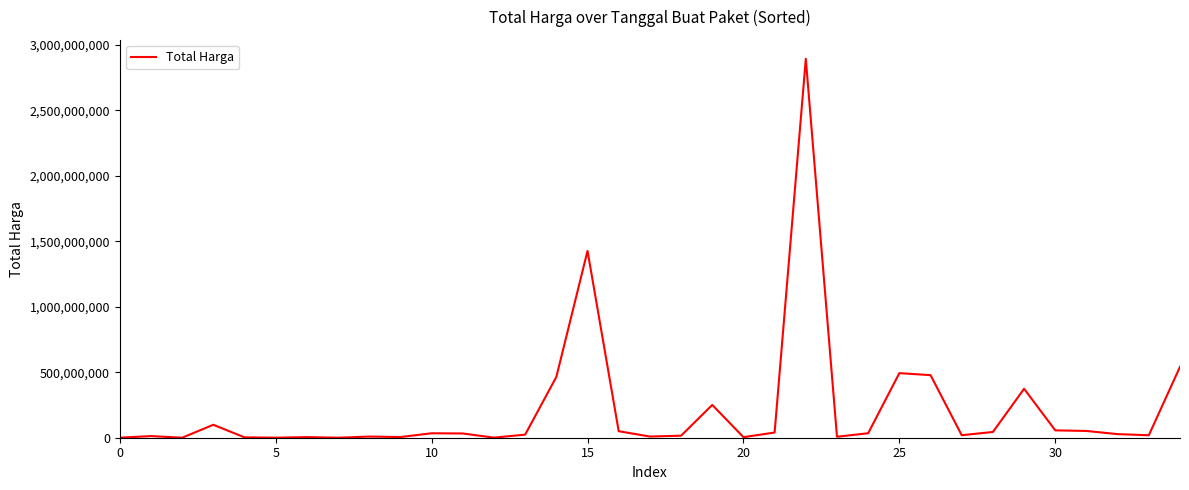

What is the maximum value shown in the chart?

2892122000